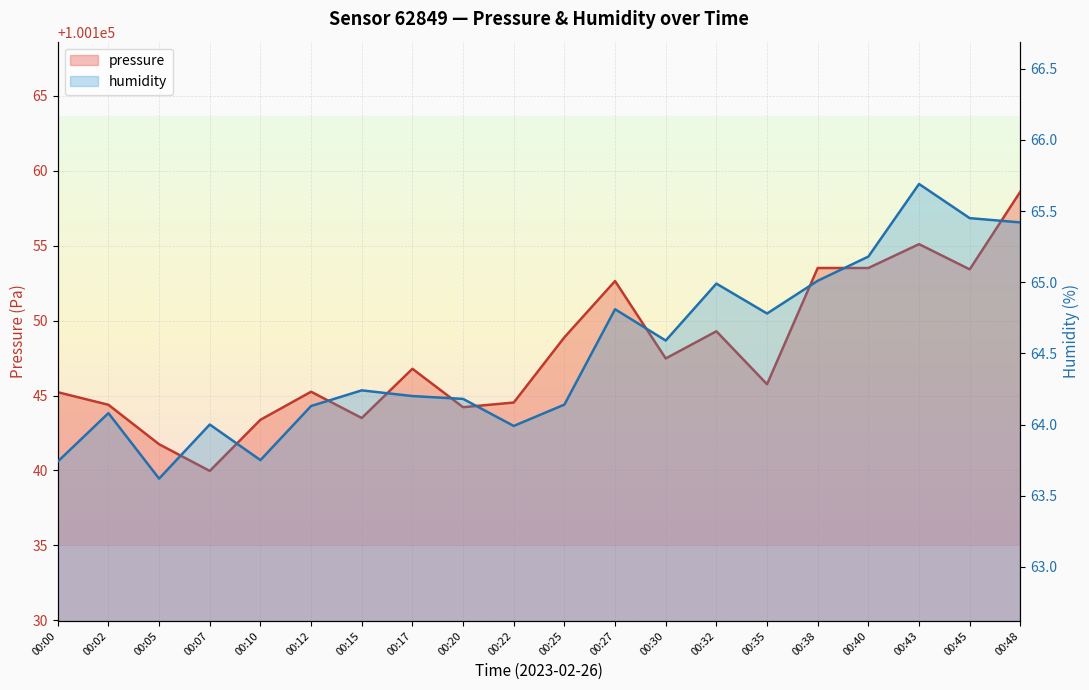

Which label corresponds to the smallest value in the chart?

00:05